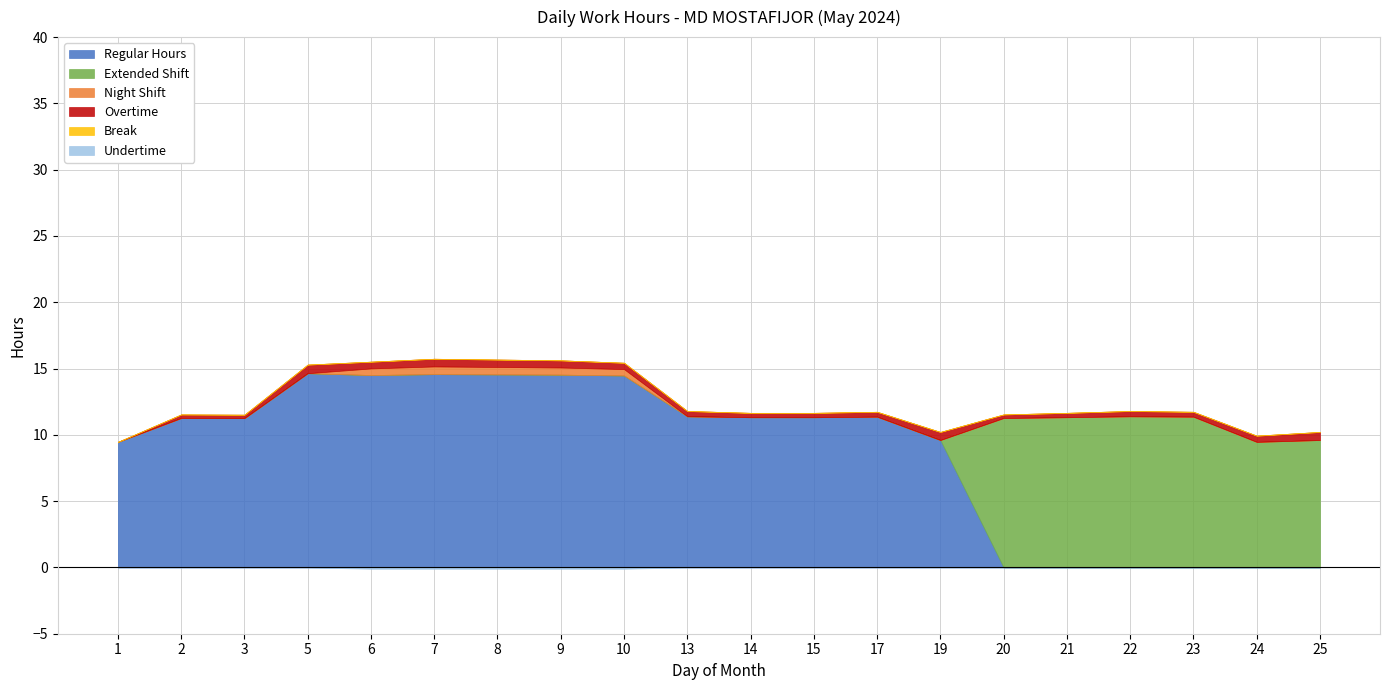

At how many categories does at least one series exceed 11?

16